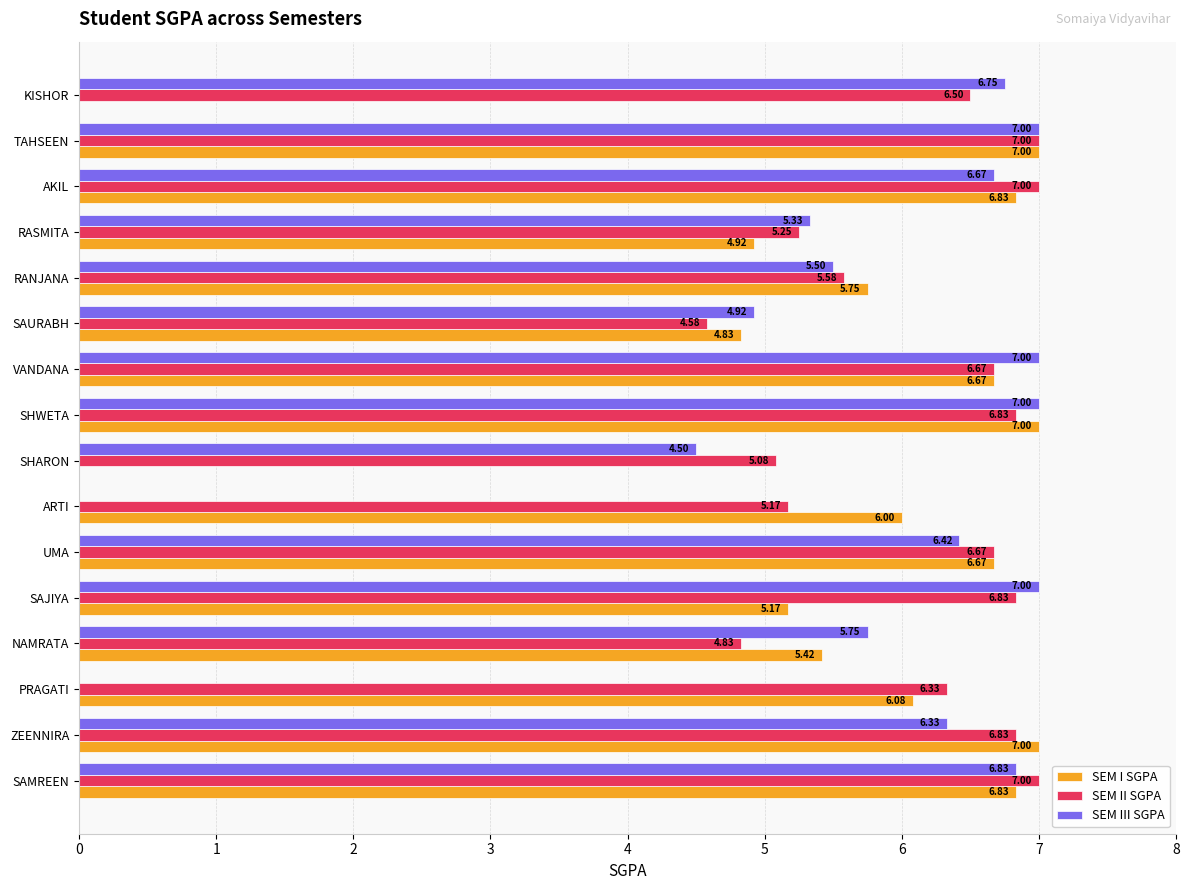

What is the sum of the SEM I SGPA values at SAMREEN and SHWETA?

13.8